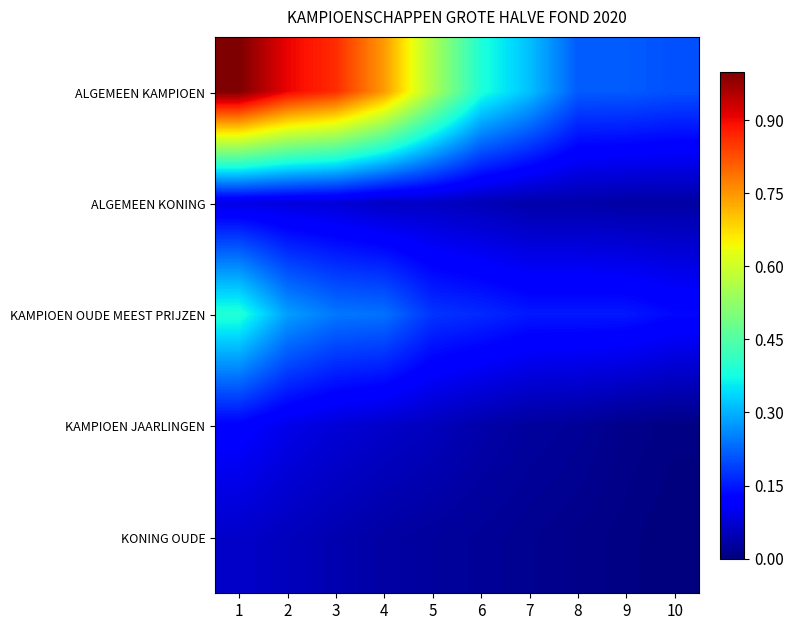

At which category is the sum across all series the highest?

1